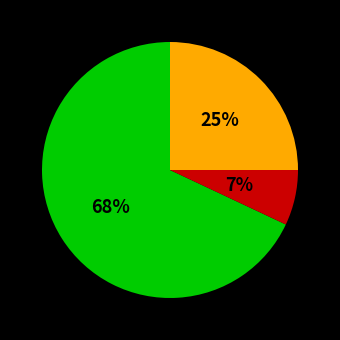

To the nearest percent, what is the difference between the largest and smallest slice percentages?

61%